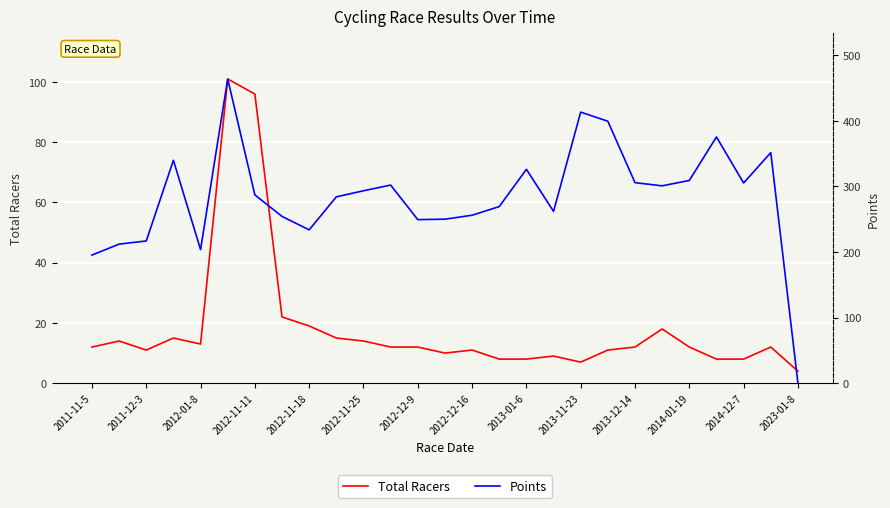

What is the sum of the Points values at 2012-11-11 and 2012-11-25?

580.4